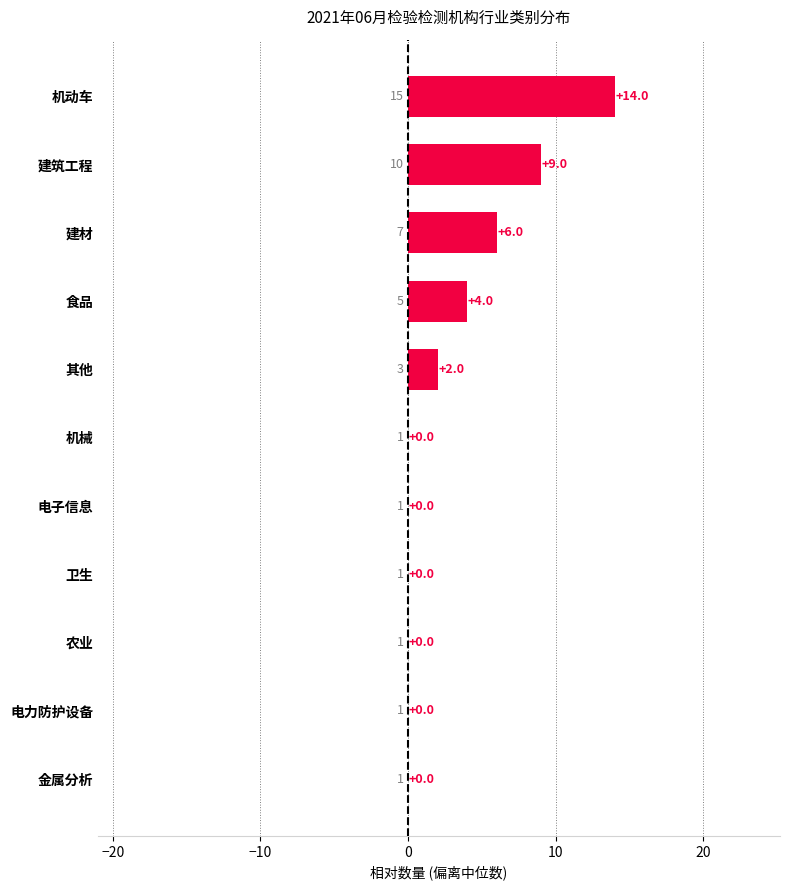

Is it true that the value at 电力防护设备 is 10?

False